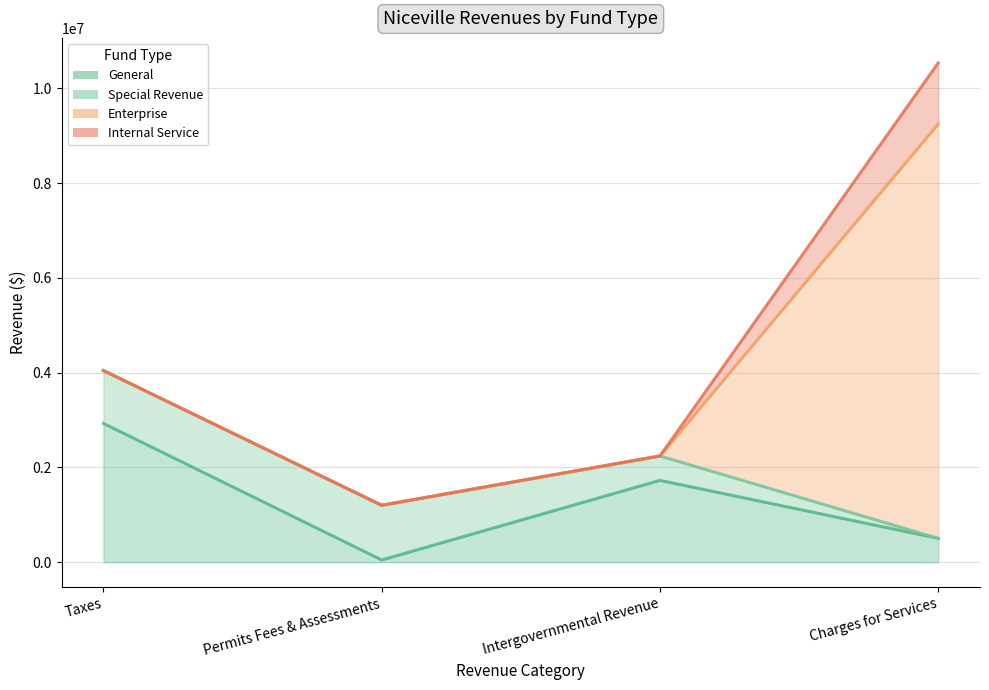

True or false: Enterprise and Internal Service cross at least once.

False